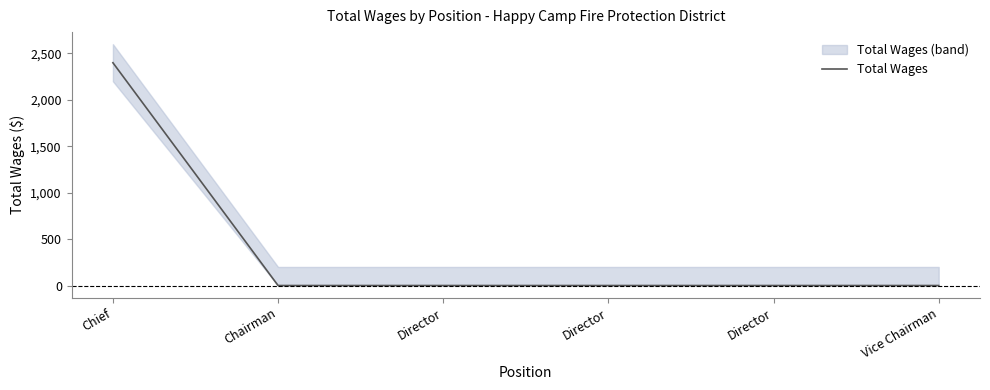

How many values exceed 0?

1